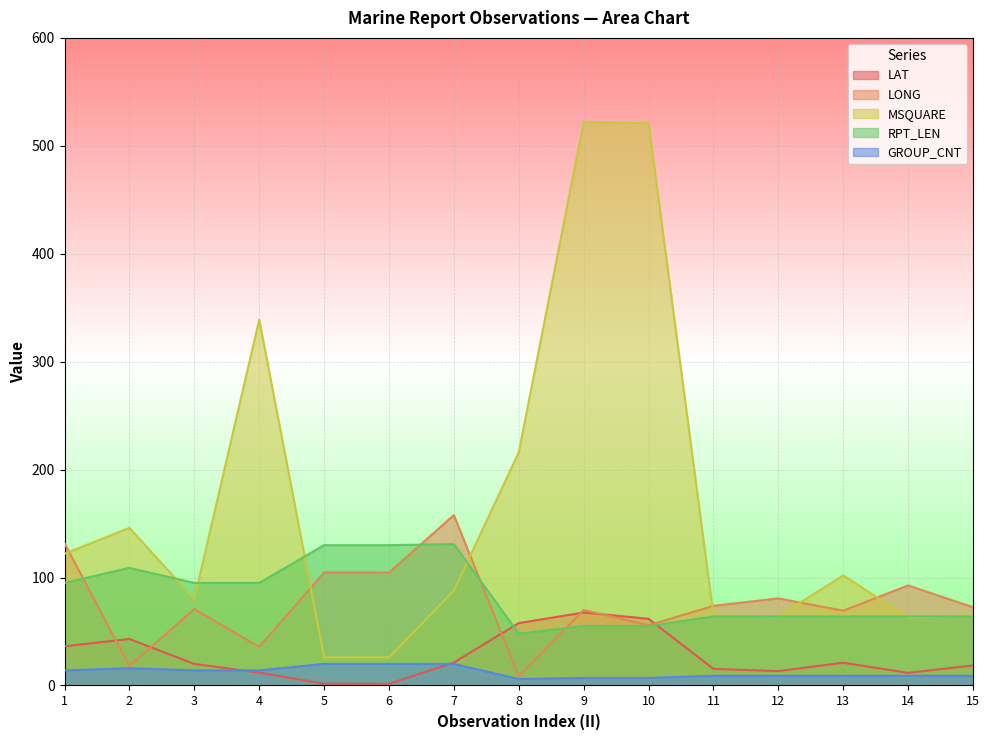

What is the value of the MSQUARE point at the 7th from the left?

88.0